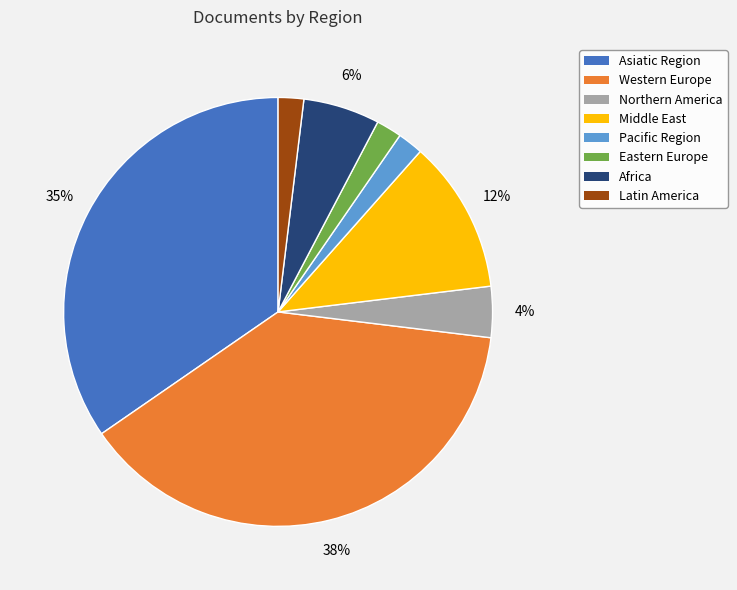

Which category has the biggest portion of the pie?

Western Europe